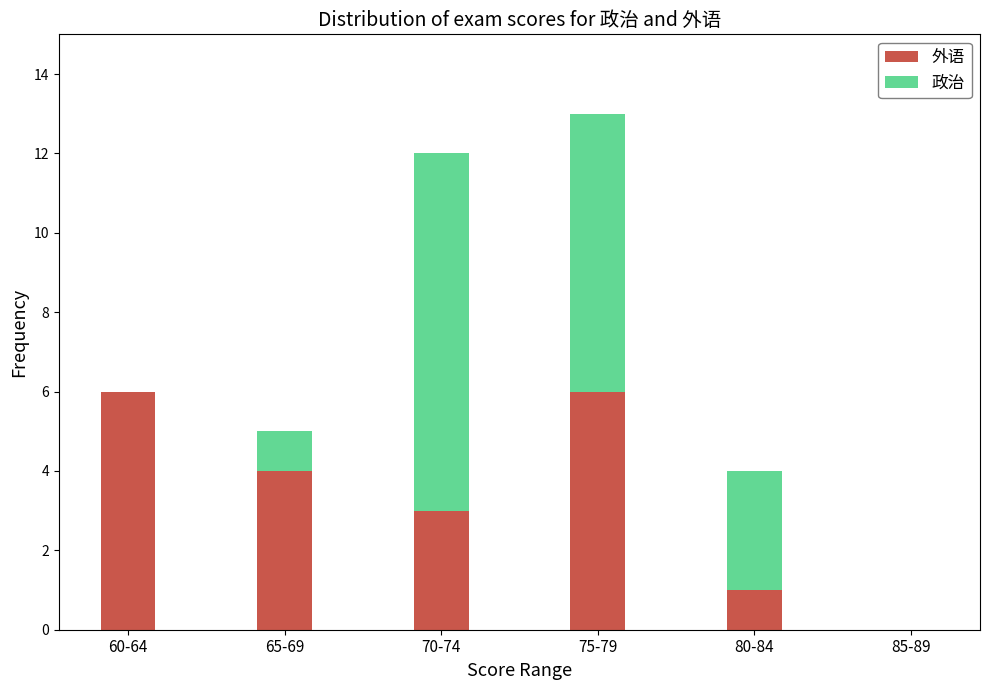

Is it true that 外语 equals 0 at 85-89?

True